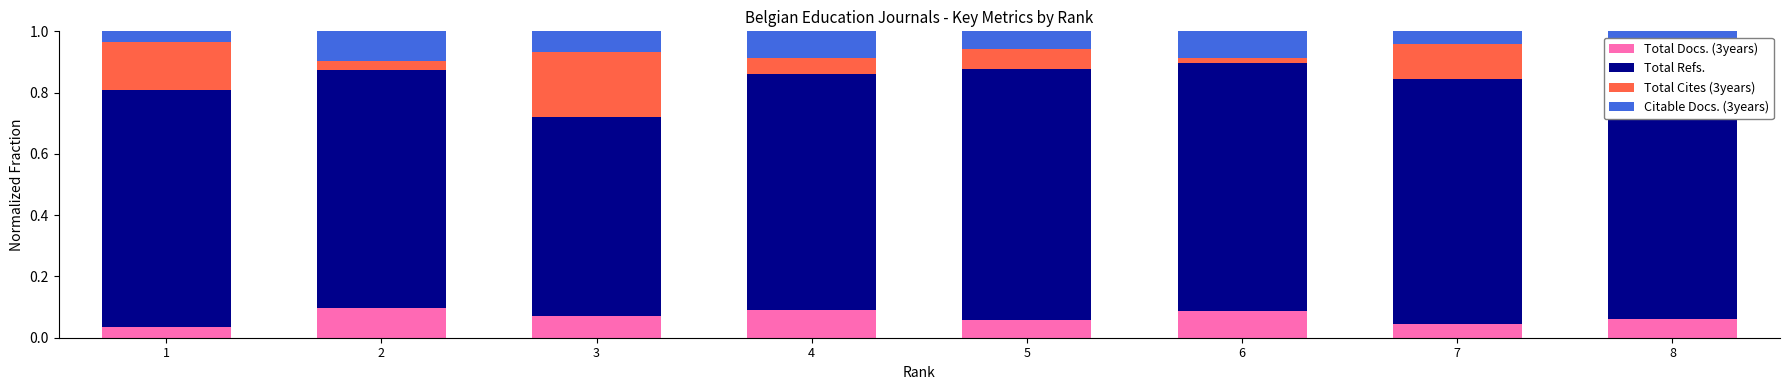

How many data points does each series have?

8